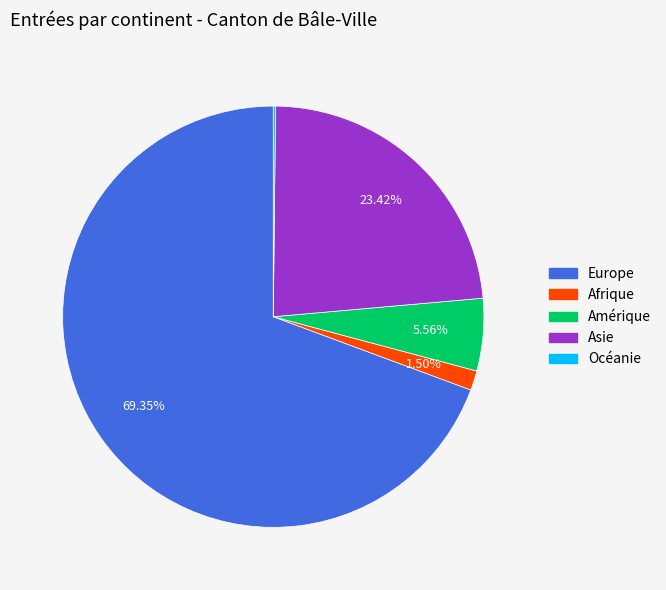

Does any single category account for the majority?

Yes